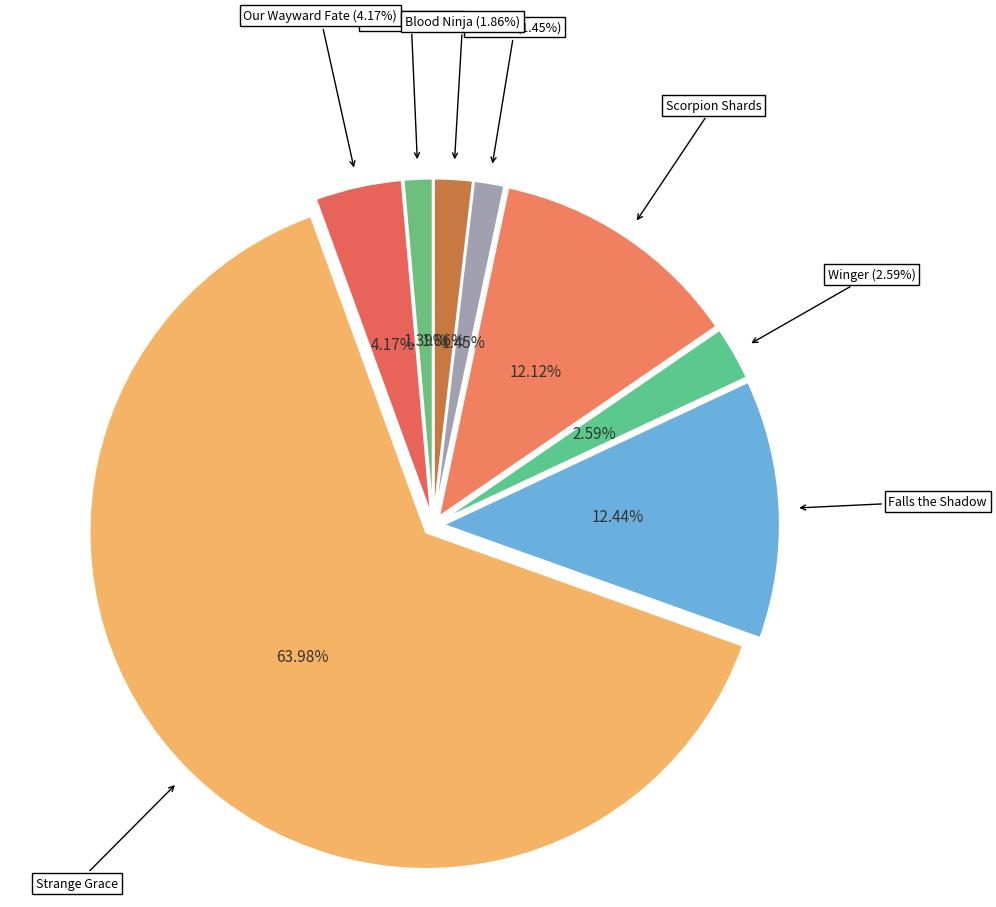

Which has a higher value, Our Wayward Fate or Strange Grace?

Strange Grace